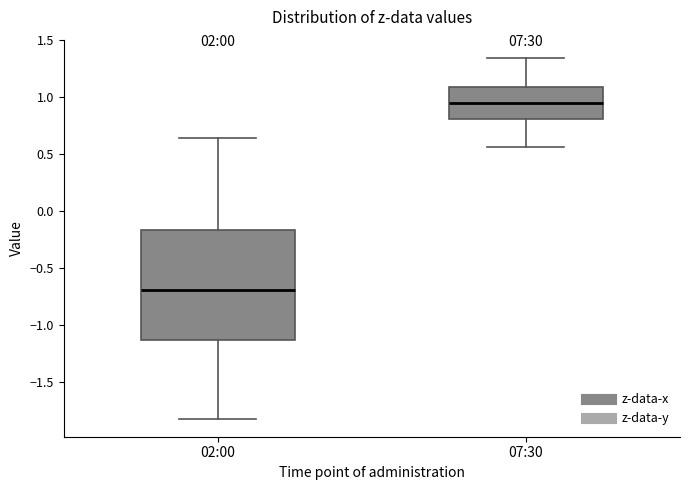

Comparing the boxes themselves (not the whiskers), which one is the tallest?

02:00